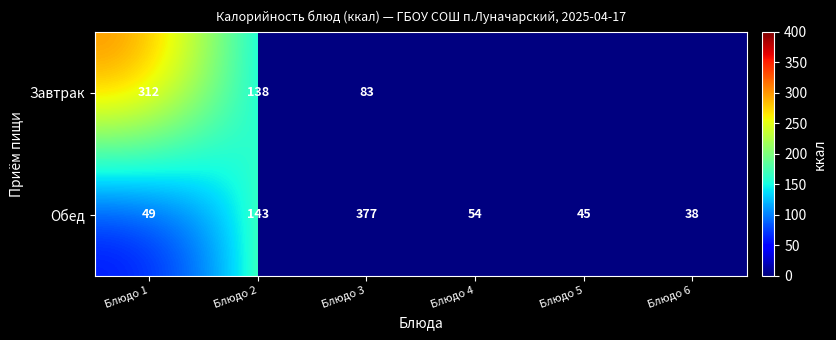

True or false: Обед has a value of 49 at Блюдо 1.

True